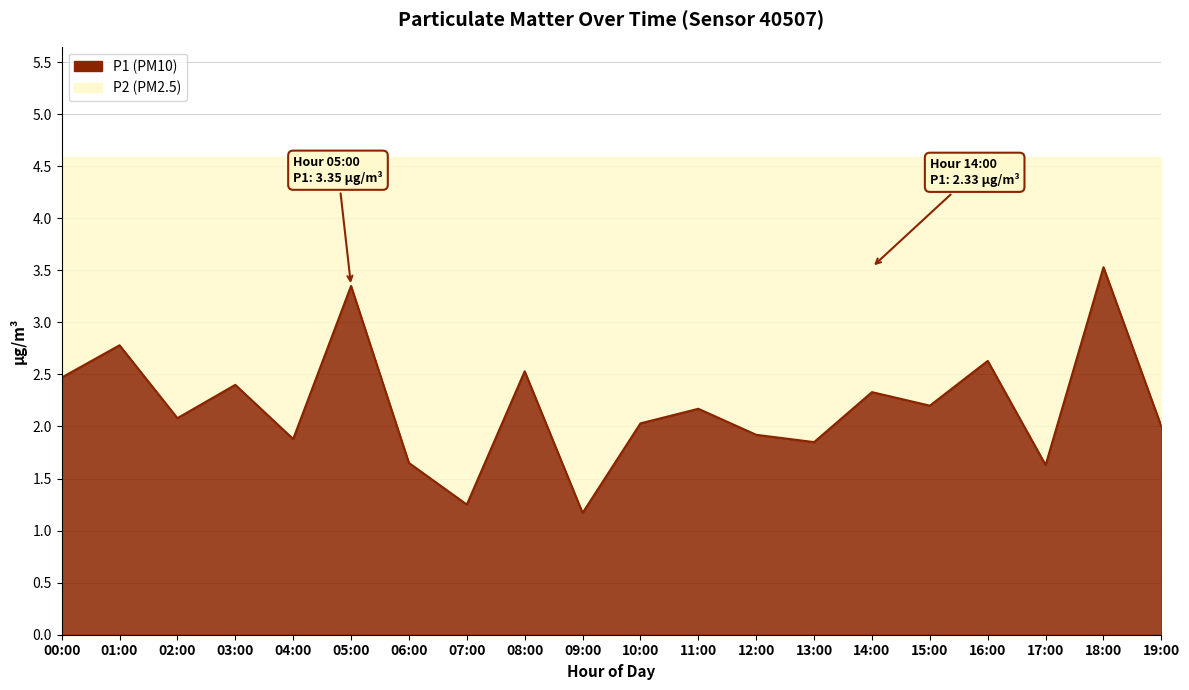

Does the chart display data point markers on the line(s)?

No